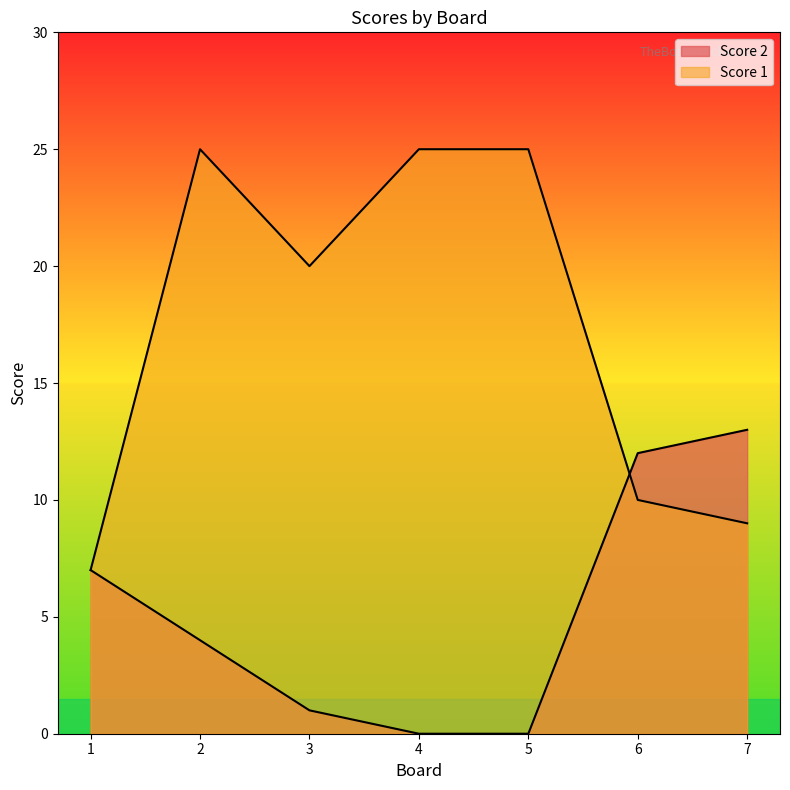

At which category does Score 1 reach its first local peak?

2